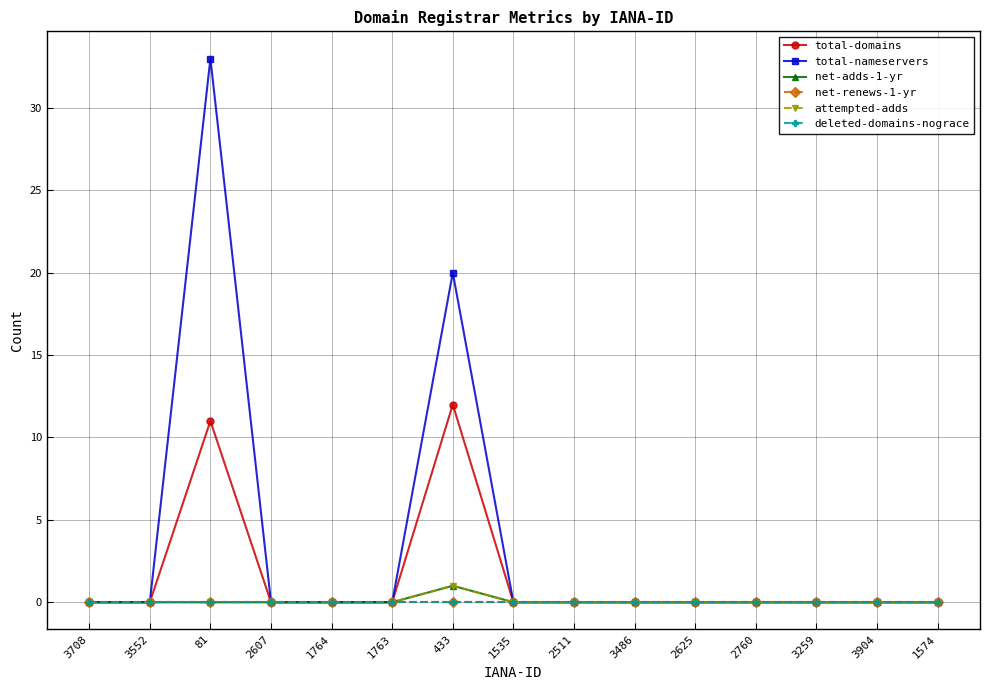

Is the value of total-nameservers at 81 greater than the value of attempted-adds at 2607?

Yes